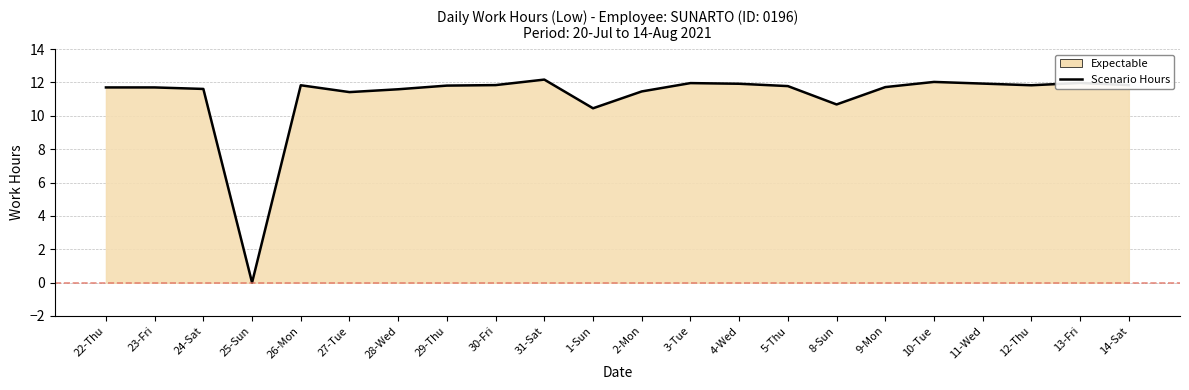

How many categories are shown in the chart?

22